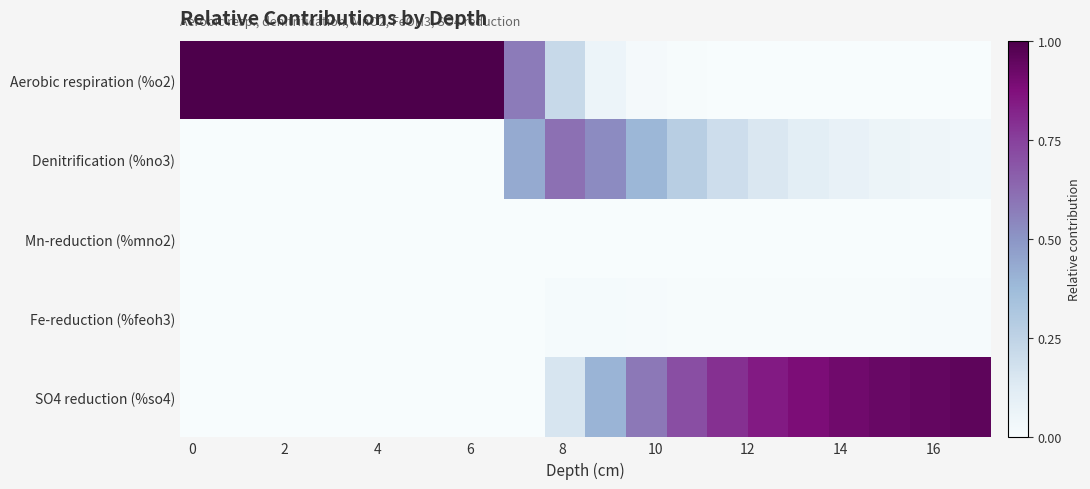

Reading right to left, extract all data points from this chart.

Aerobic respiration (%o2): 0.0	0.0	0.0	0.0	0.0	0.0	0.0	0.0	0.0	0.1	0.2	0.6	1.0	1.0	1.0	1.0	1.0	1.0	1.0	1.0
Denitrification (%no3): 0.0	0.0	0.1	0.1	0.1	0.1	0.2	0.3	0.4	0.5	0.6	0.4	0.0	0.0	0.0	0.0	0.0	0.0	0.0	0.0
Mn-reduction (%mno2): 0.0	0.0	0.0	0.0	0.0	0.0	0.0	0.0	0.0	0.0	0.0	0.0	0.0	0.0	0.0	0.0	0.0	0.0	0.0	0.0
Fe-reduction (%feoh3): 0.0	0.0	0.0	0.0	0.0	0.0	0.0	0.0	0.0	0.0	0.0	0.0	0.0	0.0	0.0	0.0	0.0	0.0	0.0	0.0
SO4 reduction (%so4): 1.0	0.9	0.9	0.9	0.9	0.8	0.8	0.7	0.6	0.4	0.2	0.0	0.0	0.0	0.0	0.0	0.0	0.0	0.0	0.0